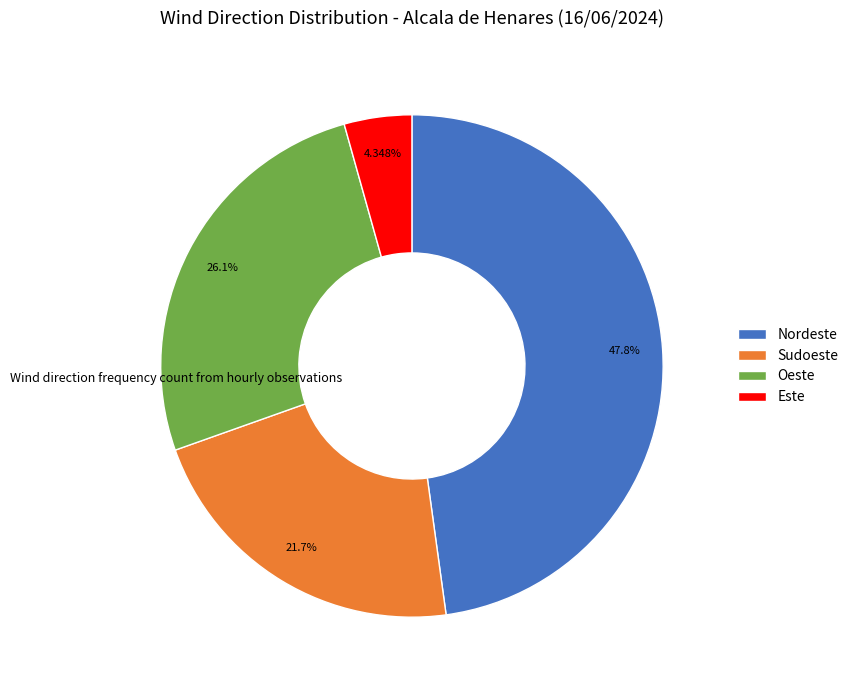

How many segments does this pie chart have?

4